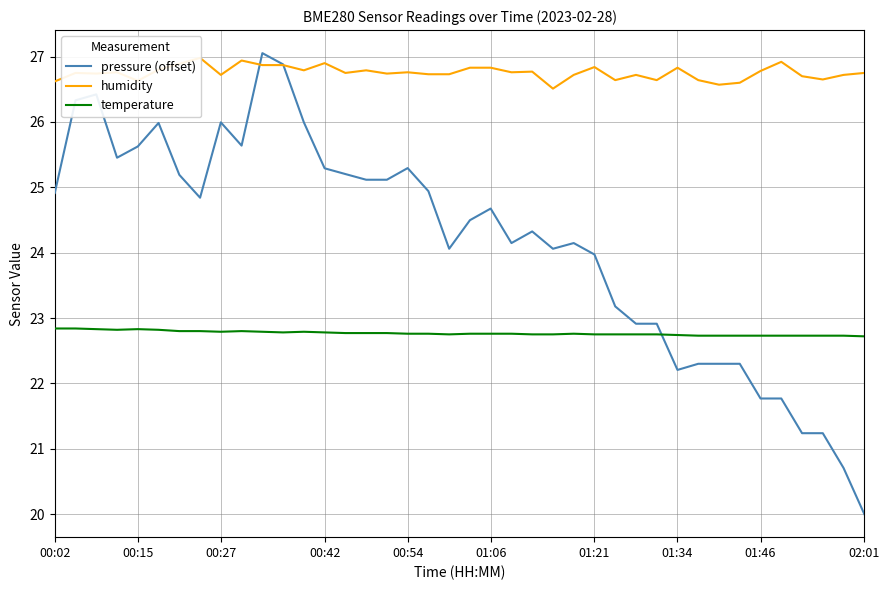

Does the chart display data point markers on the line(s)?

No